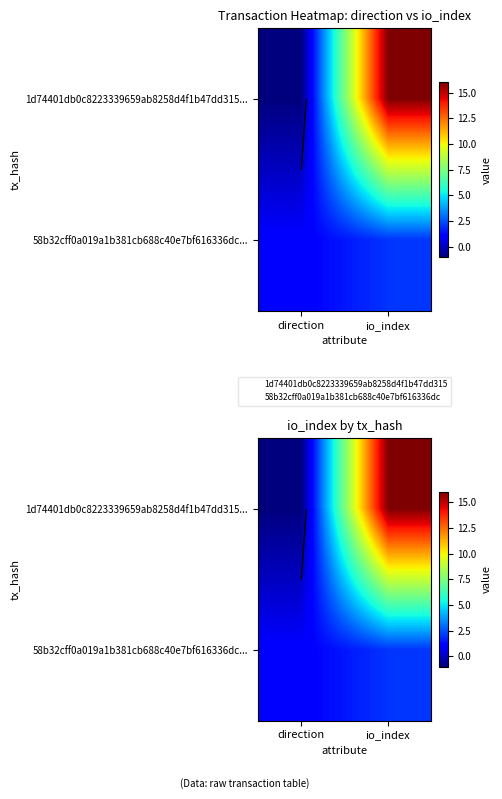

Rank the series at direction from highest to lowest value.

58b32cff0a019a1b381cb688c40e7bf616336dc..., 1d74401db0c8223339659ab8258d4f1b47dd315...